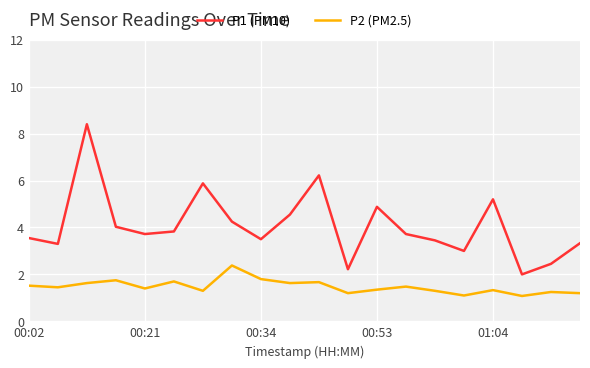

What is the minimum value shown in the chart?

1.1